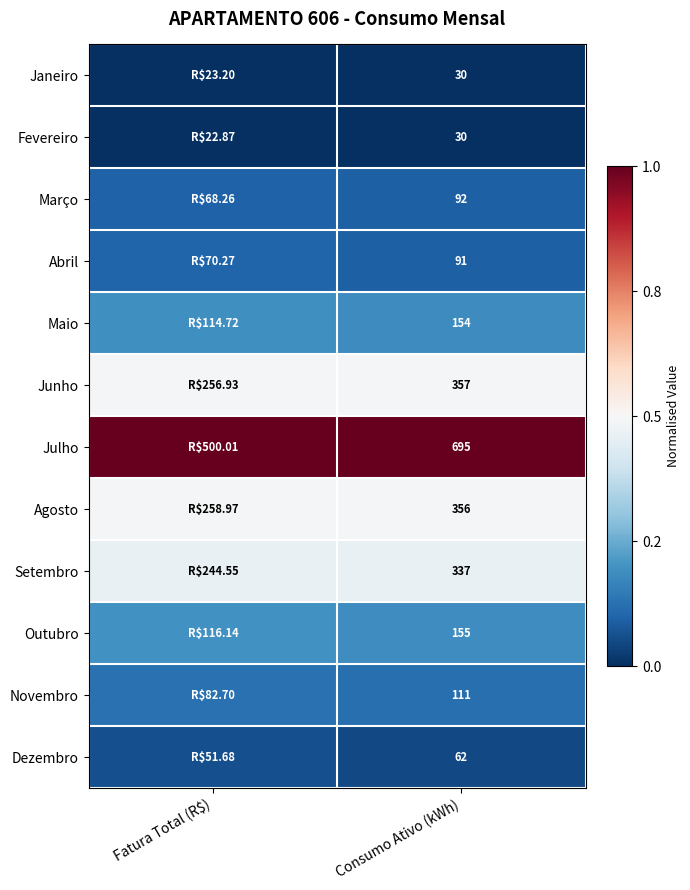

True or false: Abril has a value of 0.1 at Consumo Ativo (kWh).

False